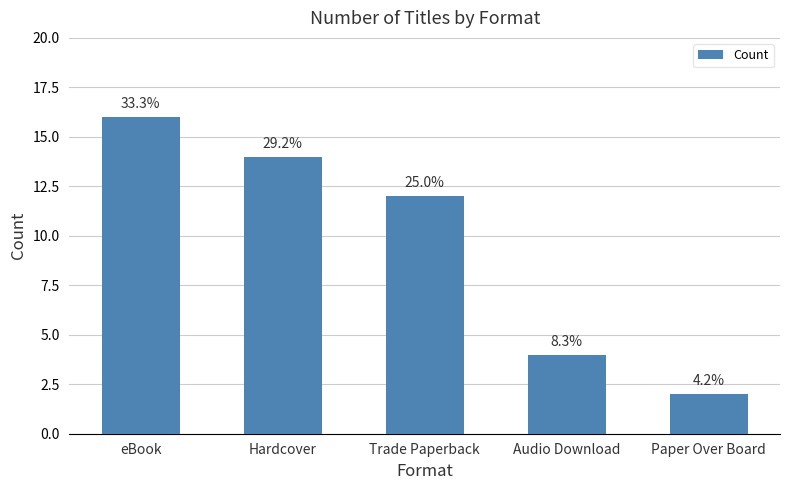

Does the chart contain any negative values?

No